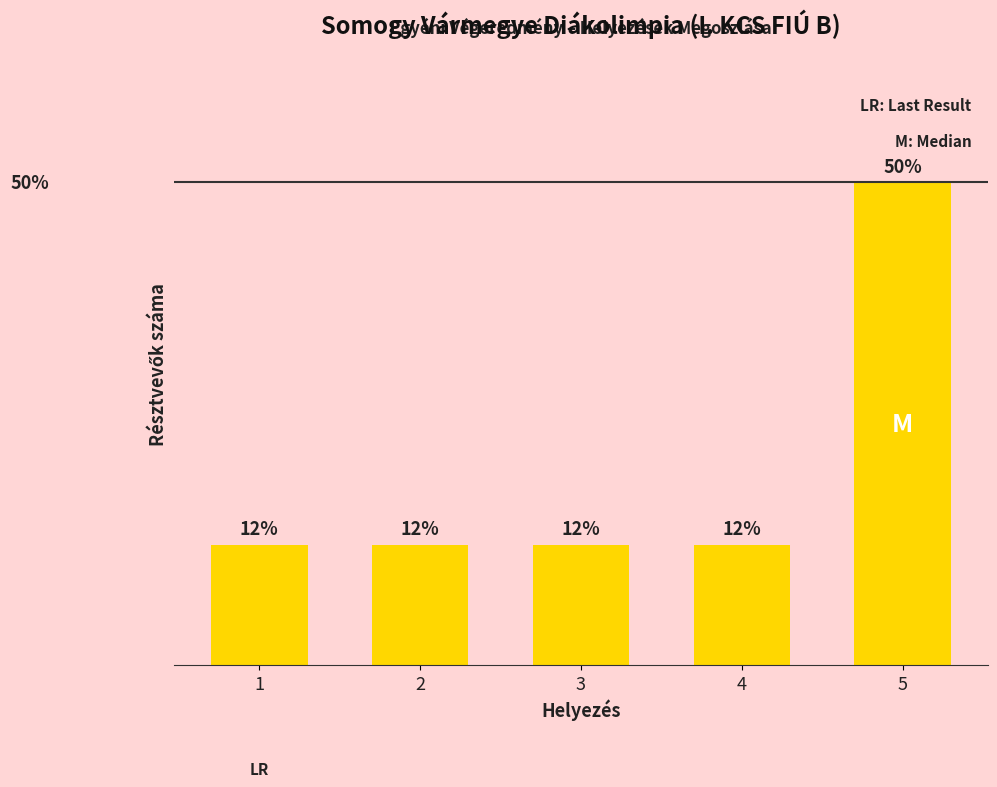

Reading right to left, list all the values displayed in this chart.

4	1	1	1	1